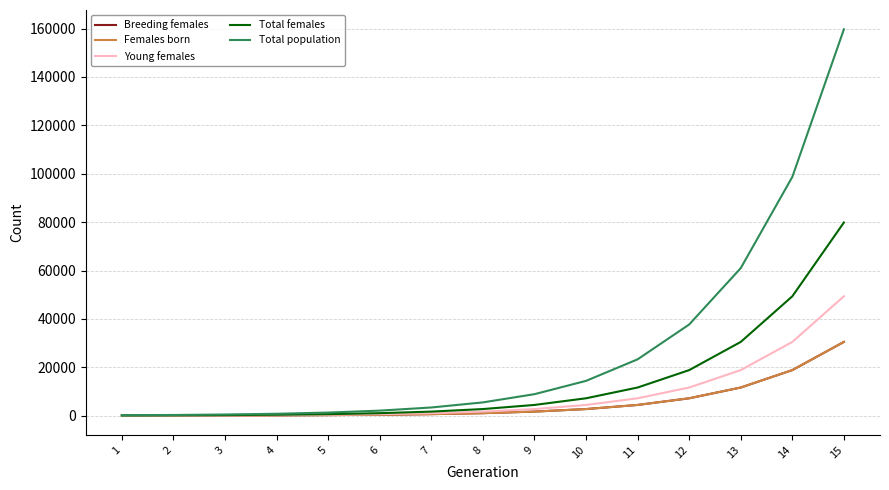

What is the total value across all series at 10?

31550